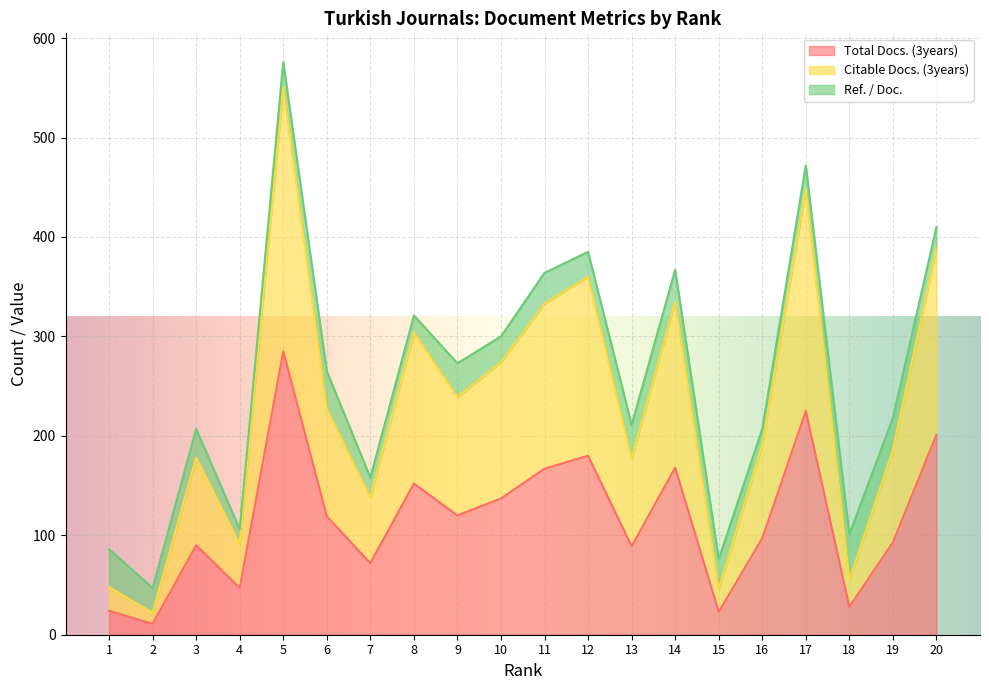

True or false: Citable Docs. (3years) and Total Docs. (3years) cross at least once.

False